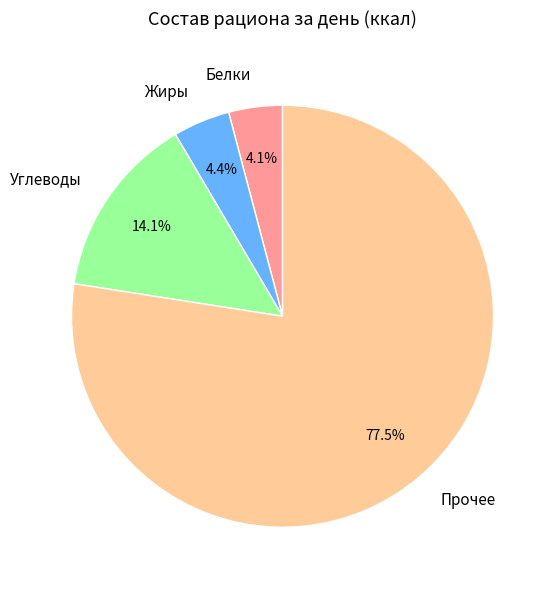

Count the number of slices in the pie.

4